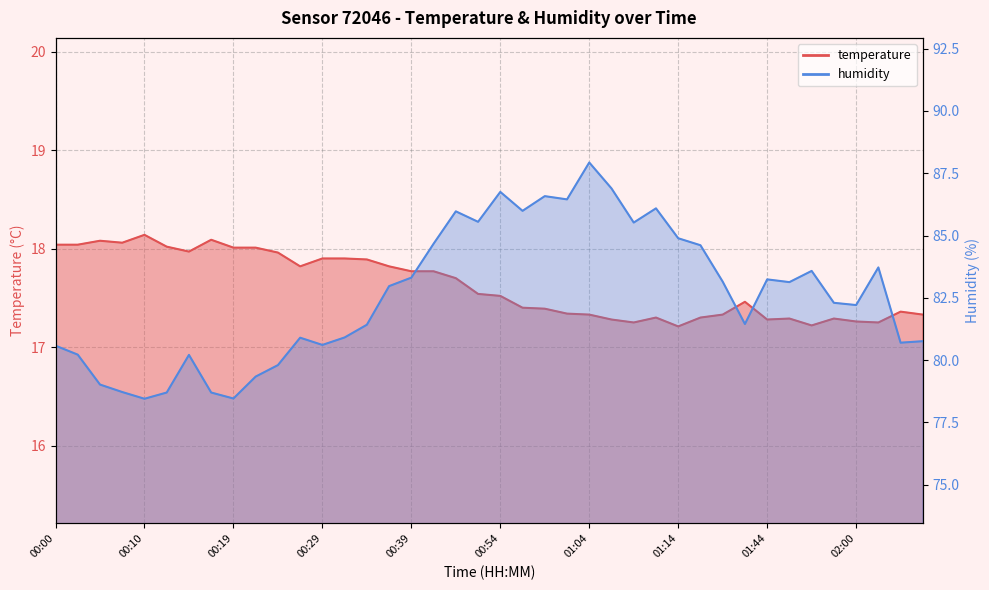

How many values in the humidity series exceed 82?

22